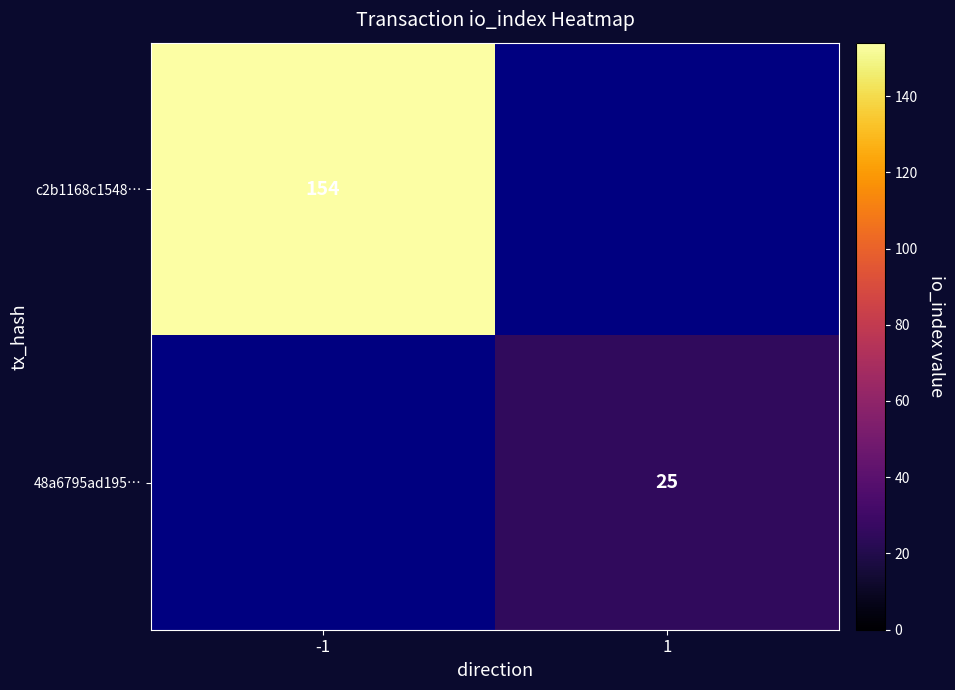

True or false: 48a6795ad195… has a value of 16 at 1.

False